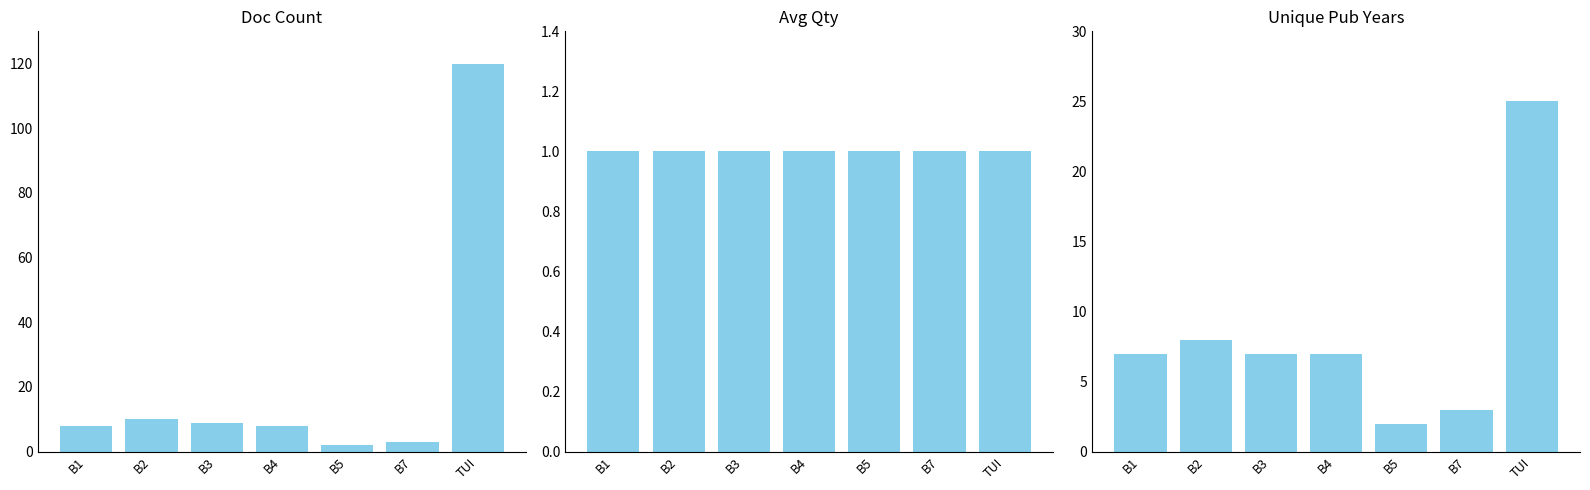

Reading left to right, what are all the values shown in this chart?

Doc Count: 8	10	9	8	2	3	120
Avg Qty: 1	1	1	1	1	1	1
Unique Pub Years: 7	8	7	7	2	3	25